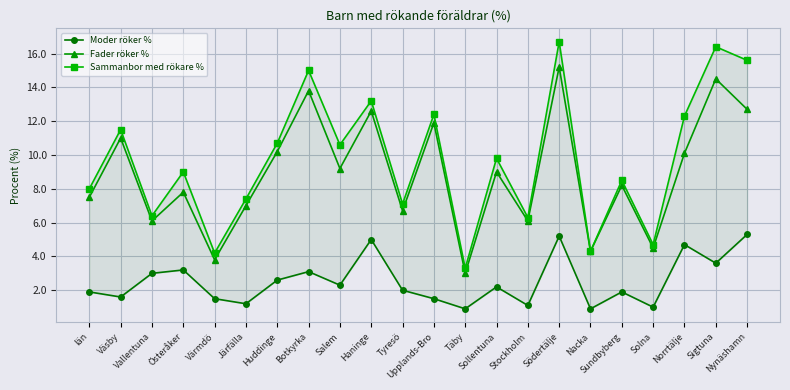

At which label is Moder röker % closest to 3?

Vallentuna